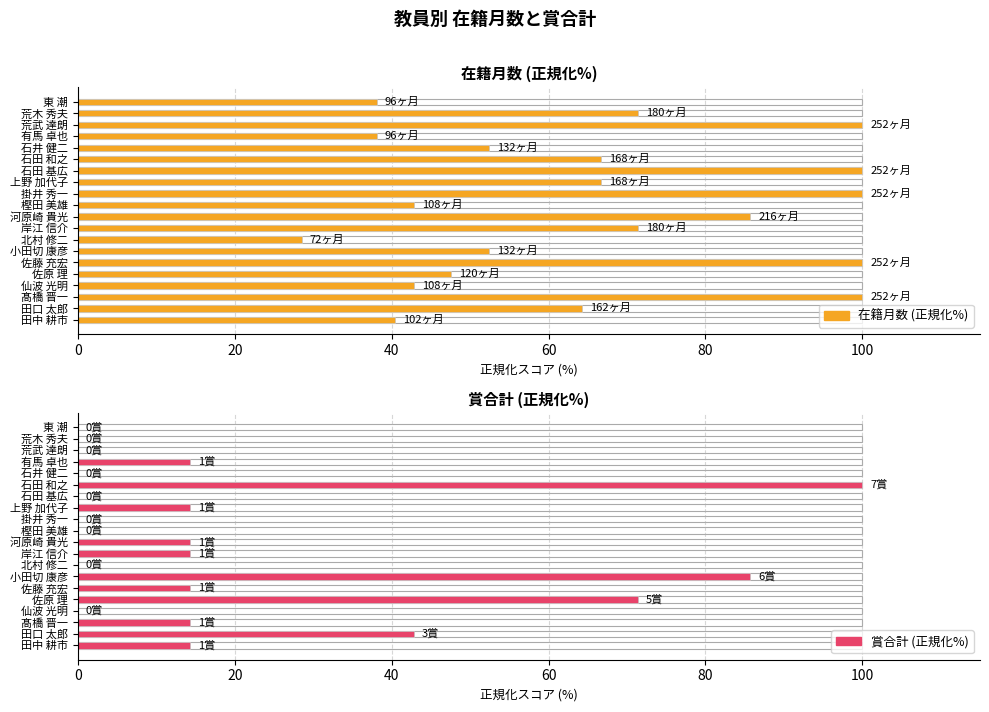

What is the difference between the highest and lowest values at 樫田 美雄?

42.9